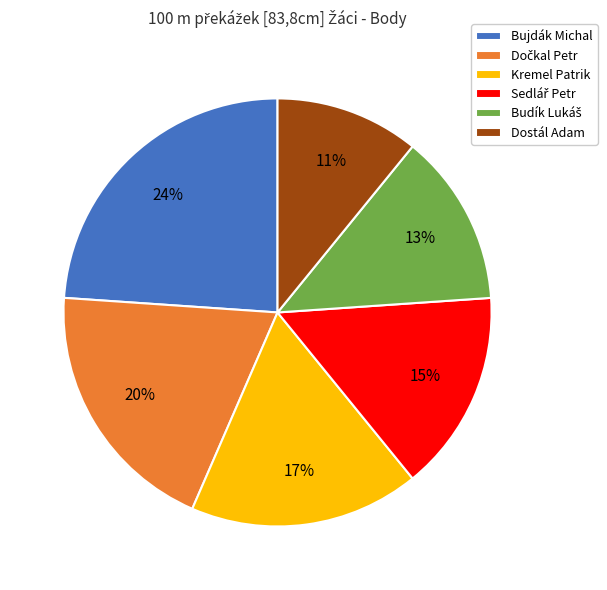

Which slice is the smallest?

Dostál Adam